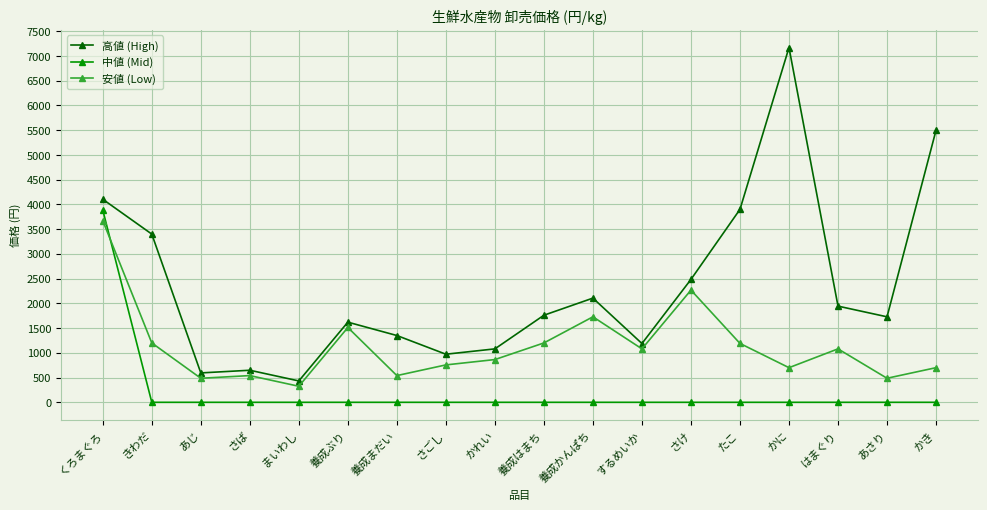

What is the lowest value of the 高値 (High) series?

432